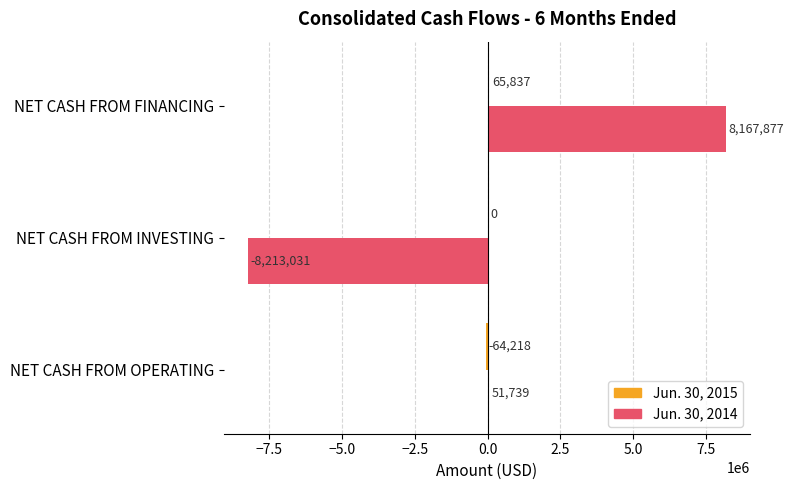

The Jun. 30, 2014 series shows 2861096 at NET CASH FROM FINANCING. True or false?

False